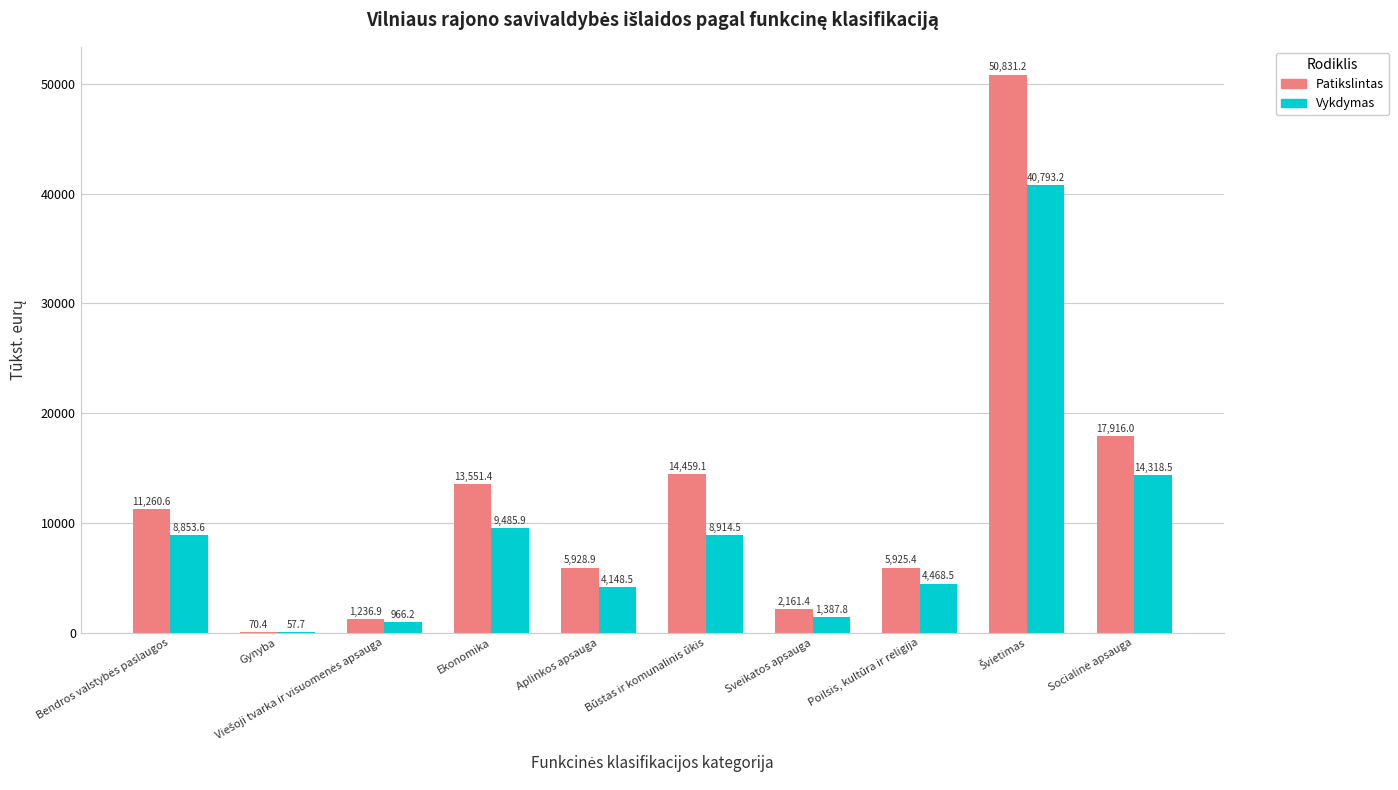

Reading left to right, transcribe all the data shown in this chart.

Patikslintas: 11260.6	70.4	1236.9	13551.4	5928.9	14459.1	2161.4	5925.4	50831.2	17916.0
Vykdymas: 8853.6	57.7	966.2	9485.9	4148.5	8914.5	1387.8	4468.5	40793.2	14318.5